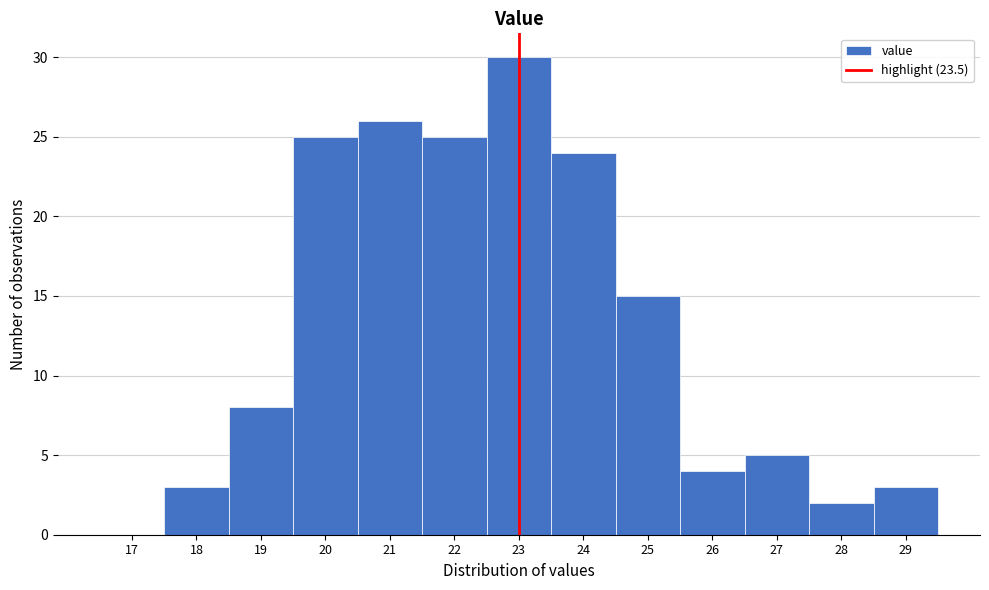

Reading right to left, extract all data points from this chart.

29=3	28=2	27=5	26=4	25=15	24=24	23=30	22=25	21=26	20=25	19=8	18=3	17=0